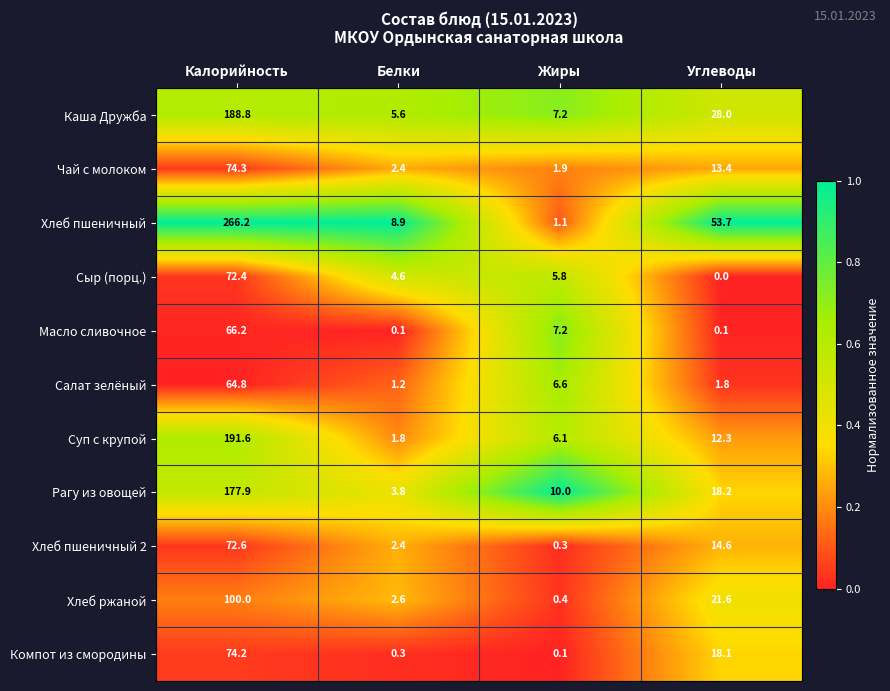

Is it true that Хлеб пшеничный equals 1.1 at Жиры?

True